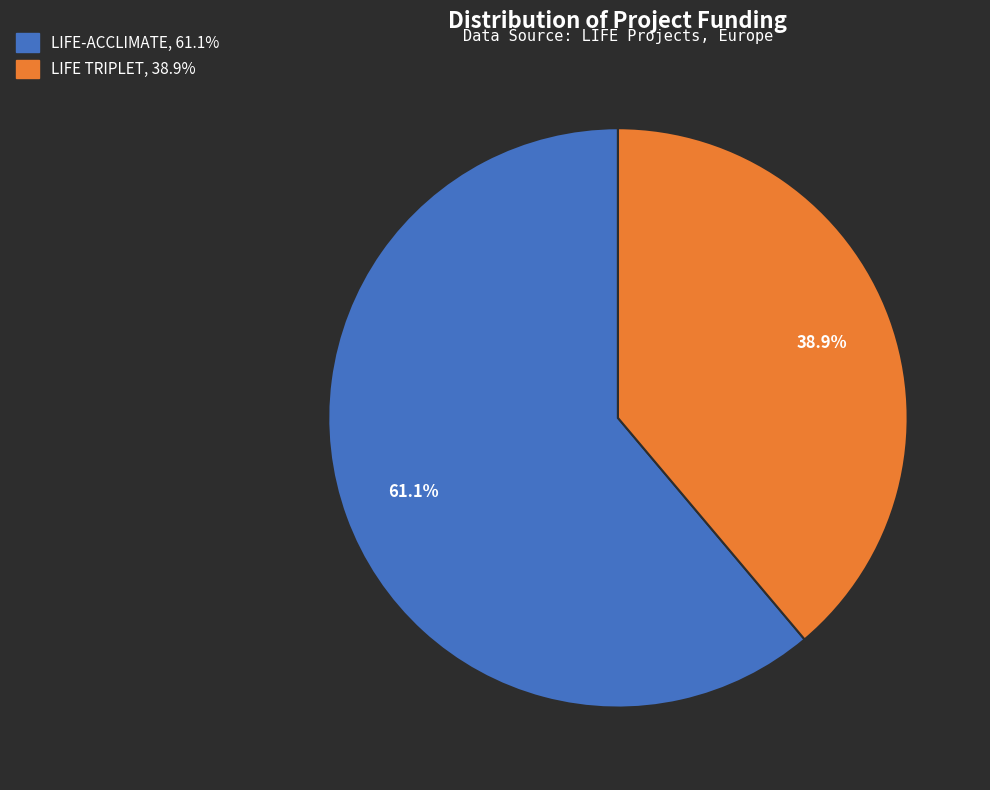

To the nearest percent, what is the combined percentage of LIFE TRIPLET and LIFE-ACCLIMATE?

100%